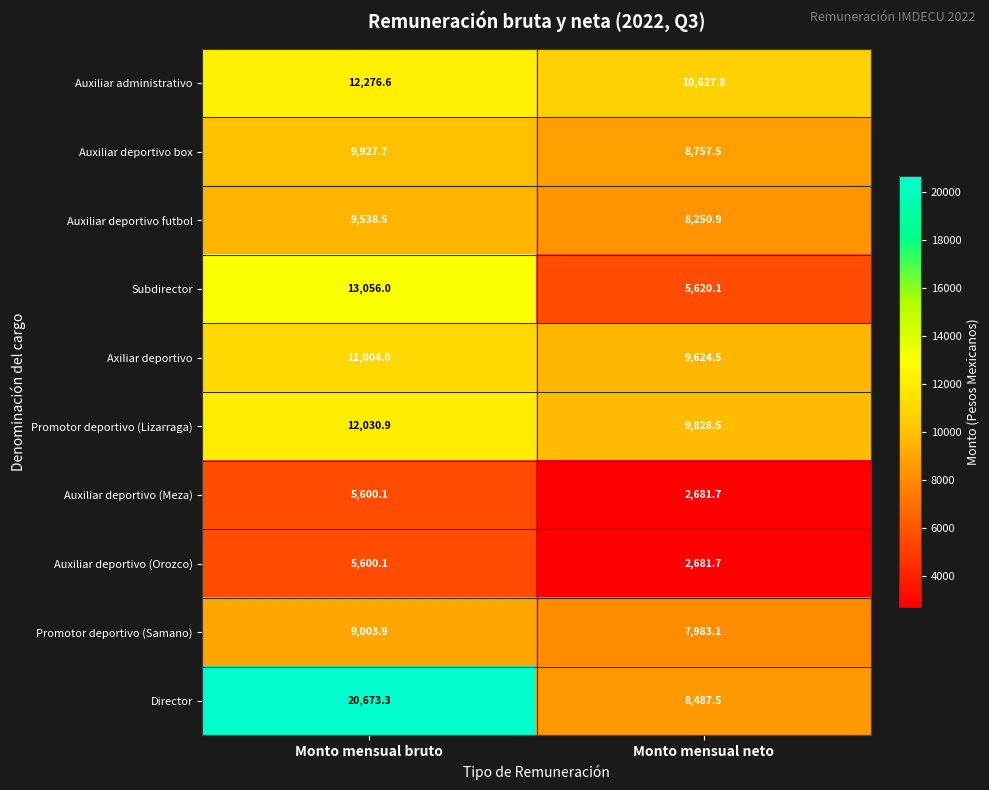

Which series has the largest total across all categories?

Director